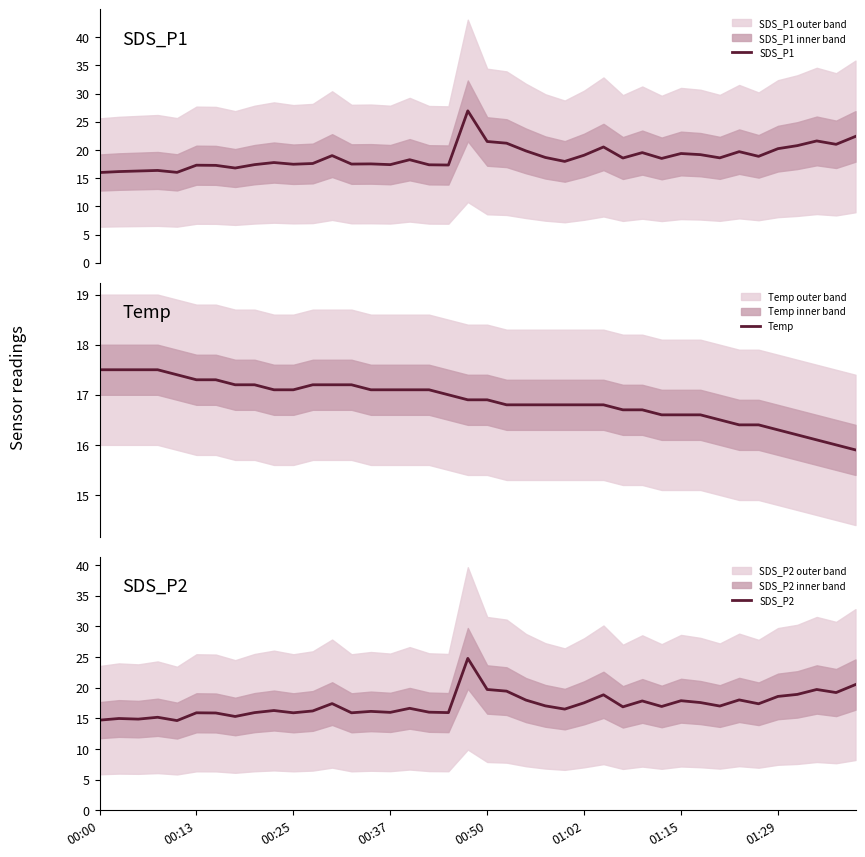

What is the sum of the SDS_P2 values at 19 and 26?

43.6